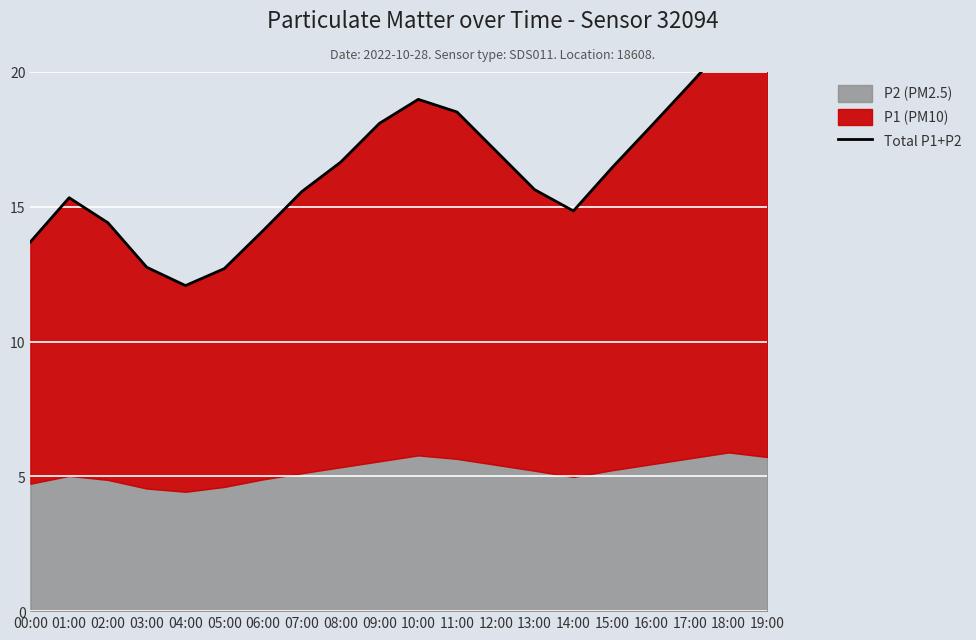

Rank the categories by value from highest to lowest.

18:00, 19:00, 17:00, 10:00, 11:00, 09:00, 16:00, 12:00, 08:00, 15:00, 13:00, 07:00, 01:00, 14:00, 02:00, 06:00, 00:00, 03:00, 05:00, 04:00